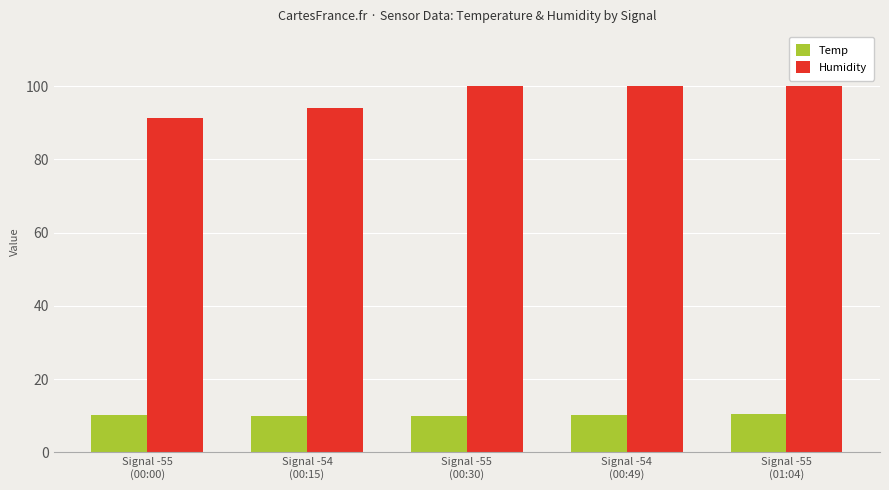

Which series has the largest range (max minus min)?

Humidity